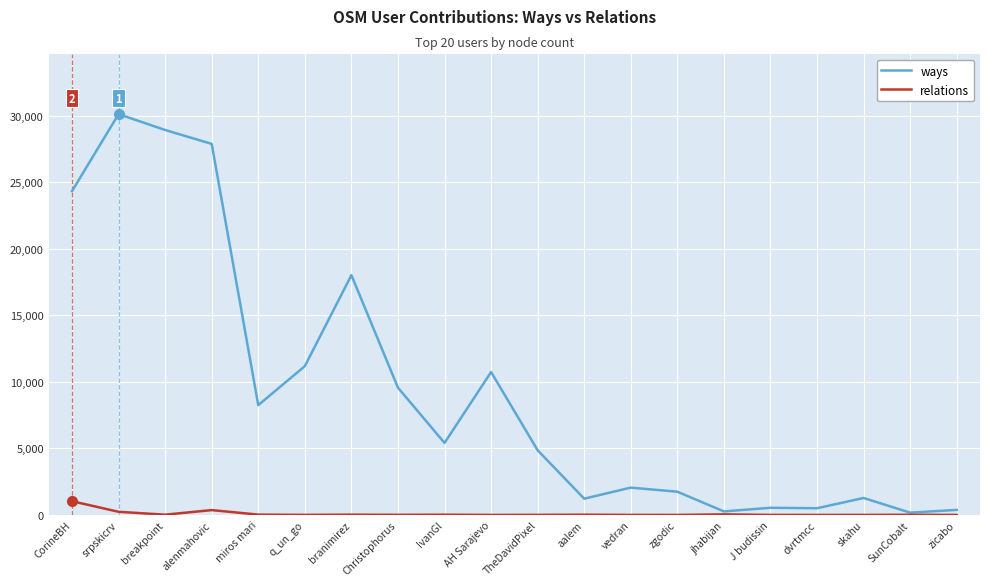

Rank the series by their maximum value, from highest to lowest.

ways, relations